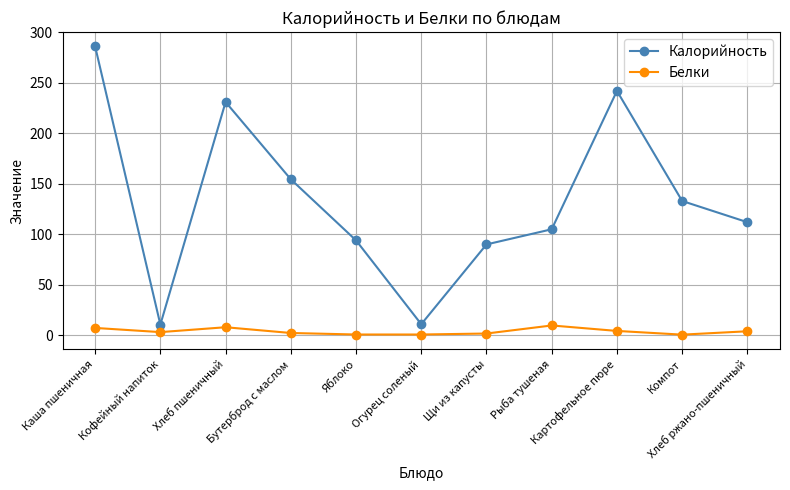

In Калорийность, how many points are higher than both neighbors (excluding endpoints)?

2